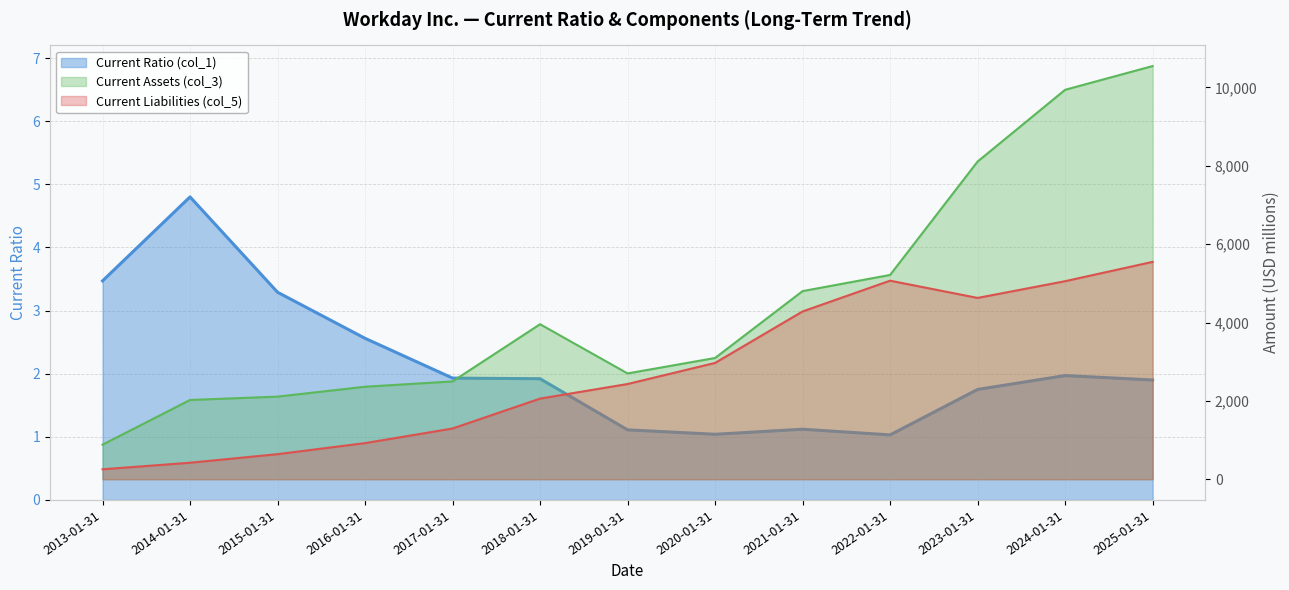

List the series in order of their peak value, highest first.

Current Assets (col_3), Current Liabilities (col_5), Current Ratio (col_1)